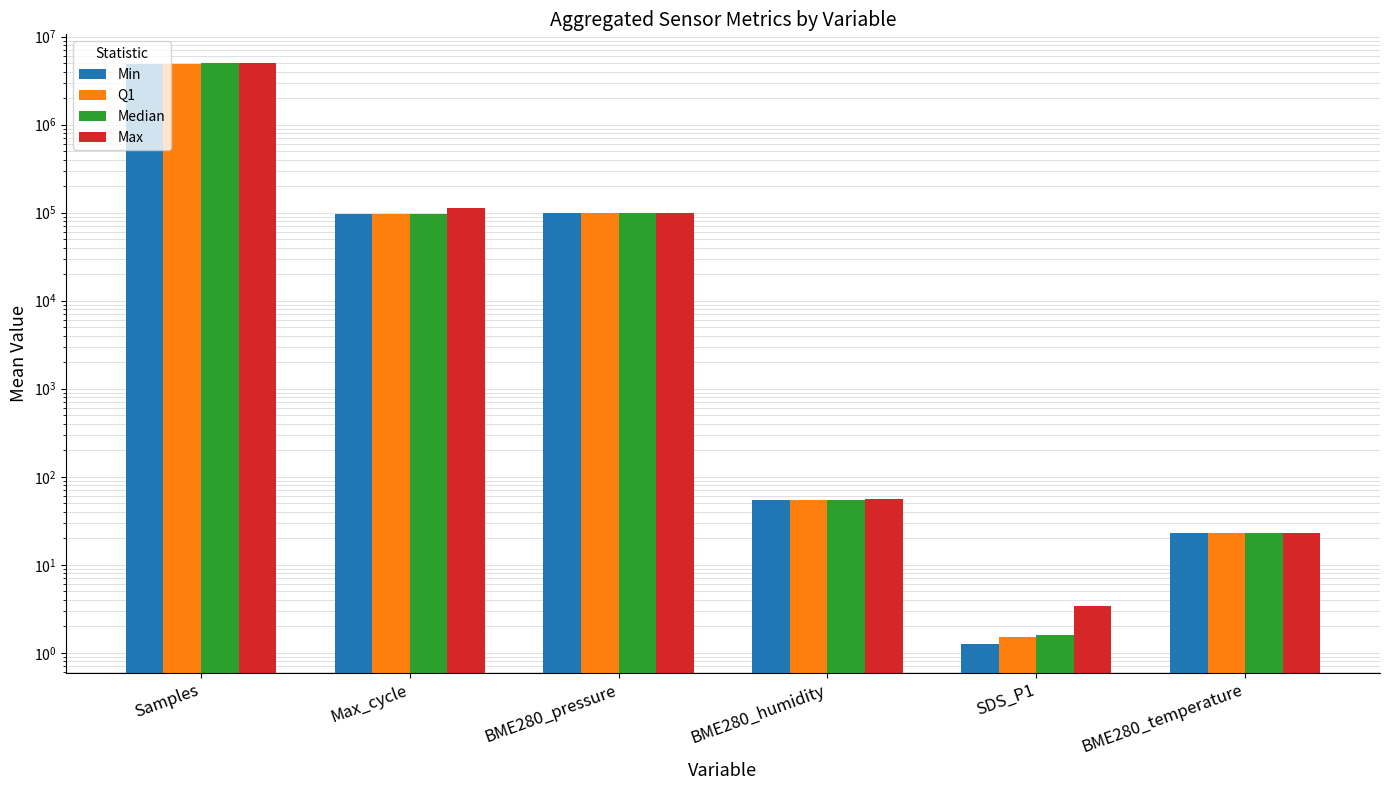

How many bars are there in total?

24